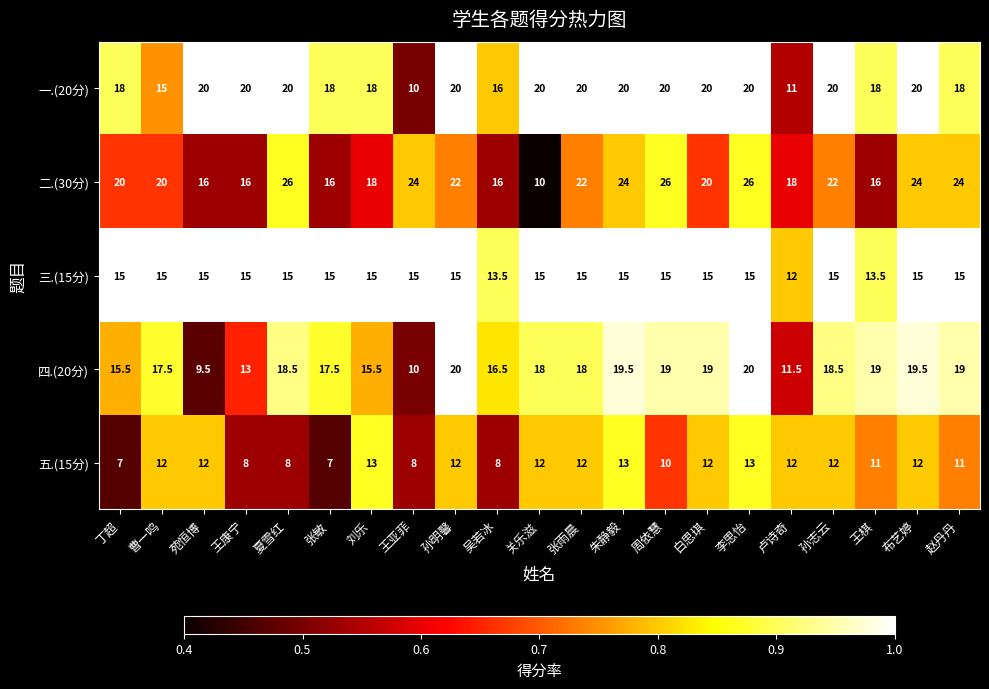

The value of 二.(30分) at 张雨晨 is 36.6. True or false?

False